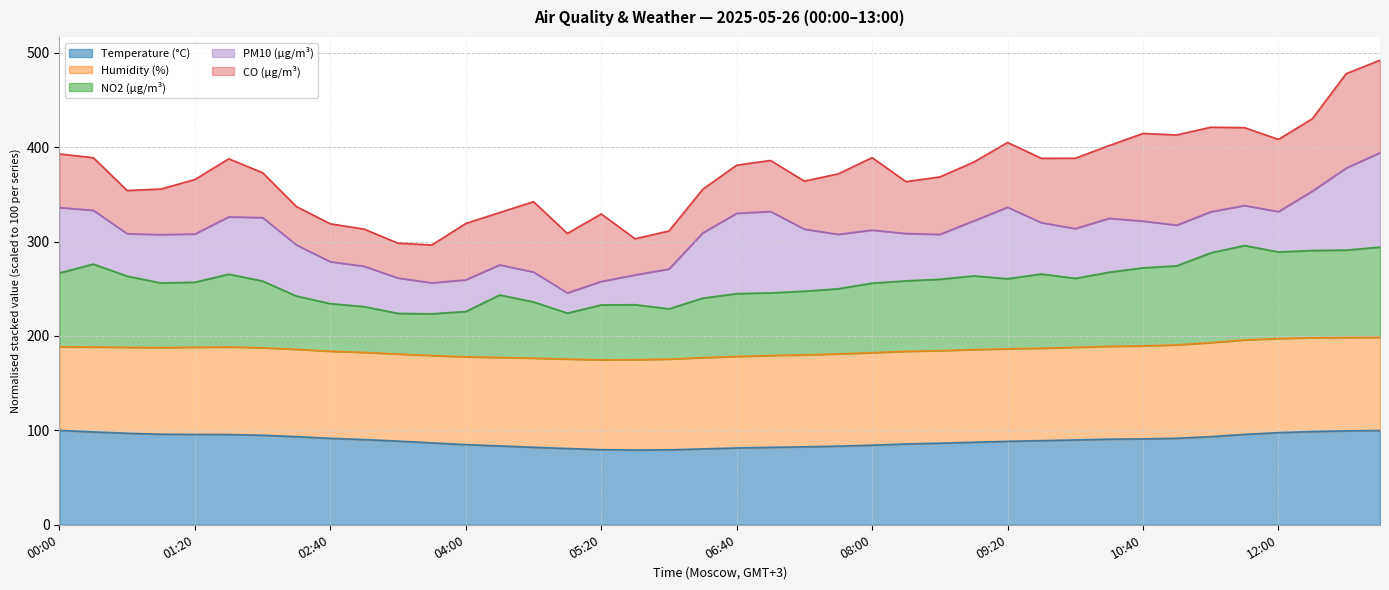

Where is the first local maximum for NO2 (µg/m³)?

00:20